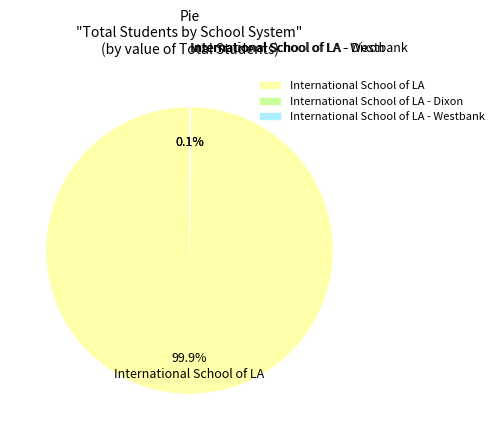

Is there any slice that represents more than half of the pie?

Yes